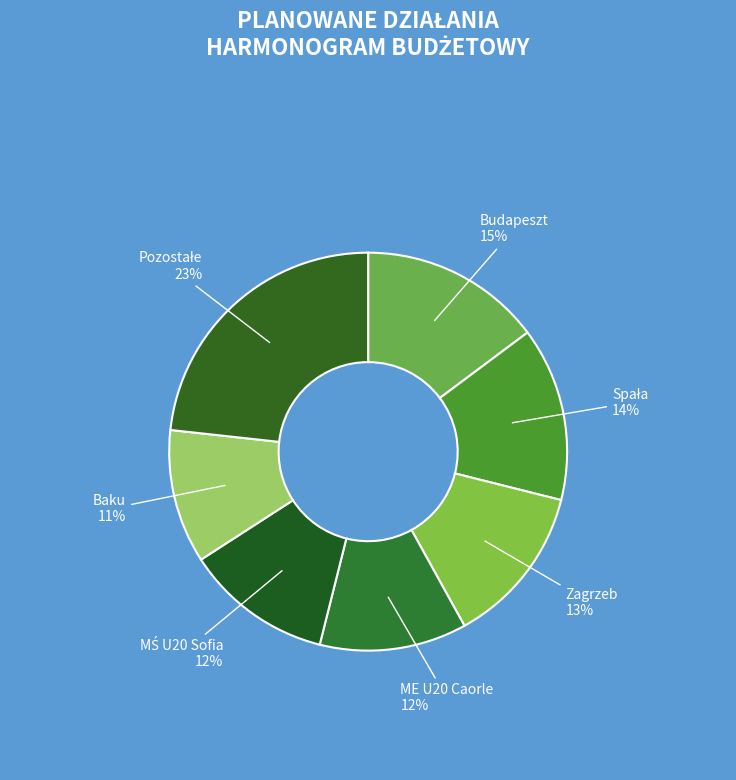

Which slice is the smallest?

Baku